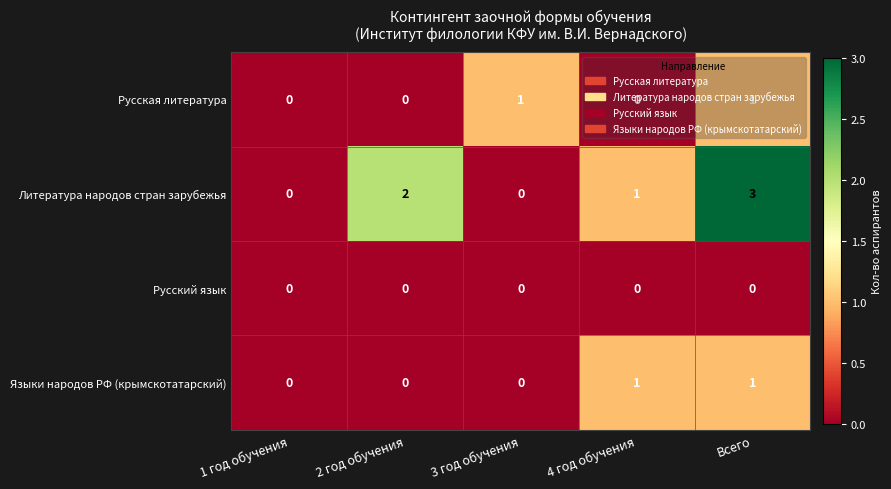

The value of Литература народов стран зарубежья at Всего is 1. True or false?

False